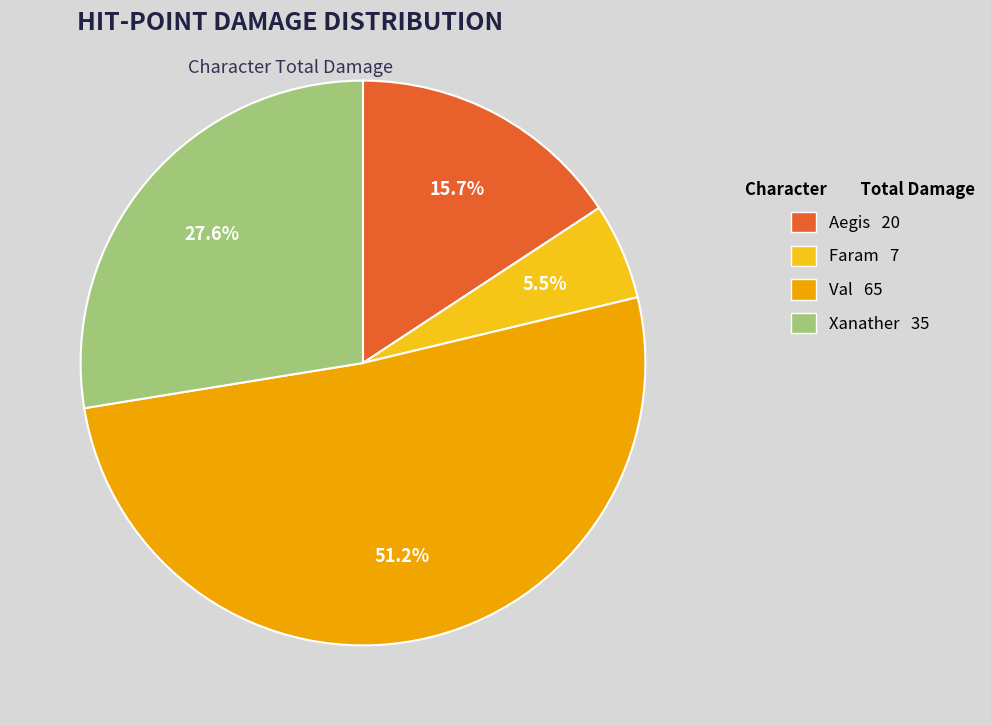

What is the largest slice in the pie chart?

Val 65